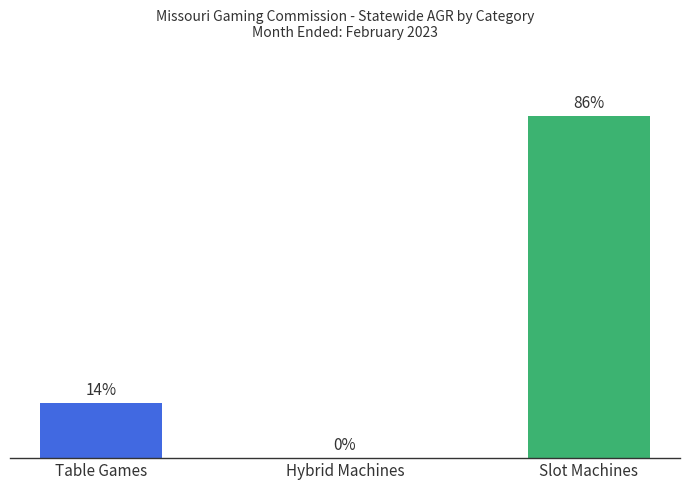

Are the bars horizontal?

No